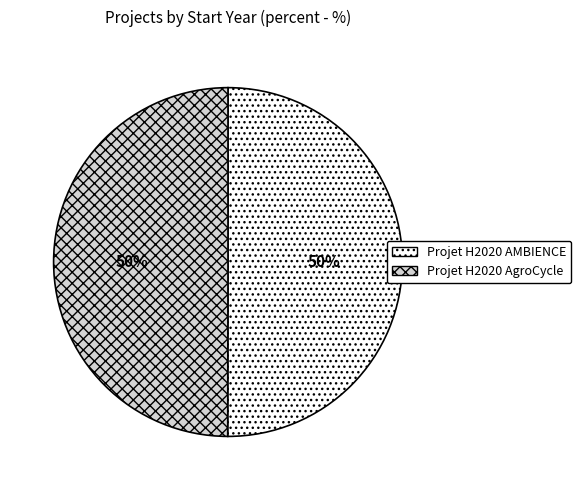

To the nearest percent, what percentage of the pie is Projet H2020 AgroCycle?

50%